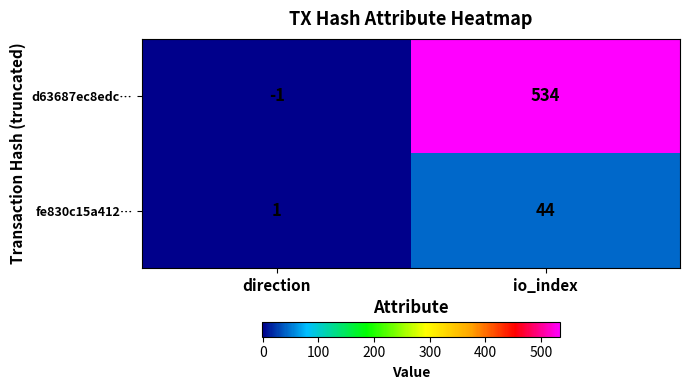

Read the fe830c15a412… value at io_index, to the nearest 5.

45